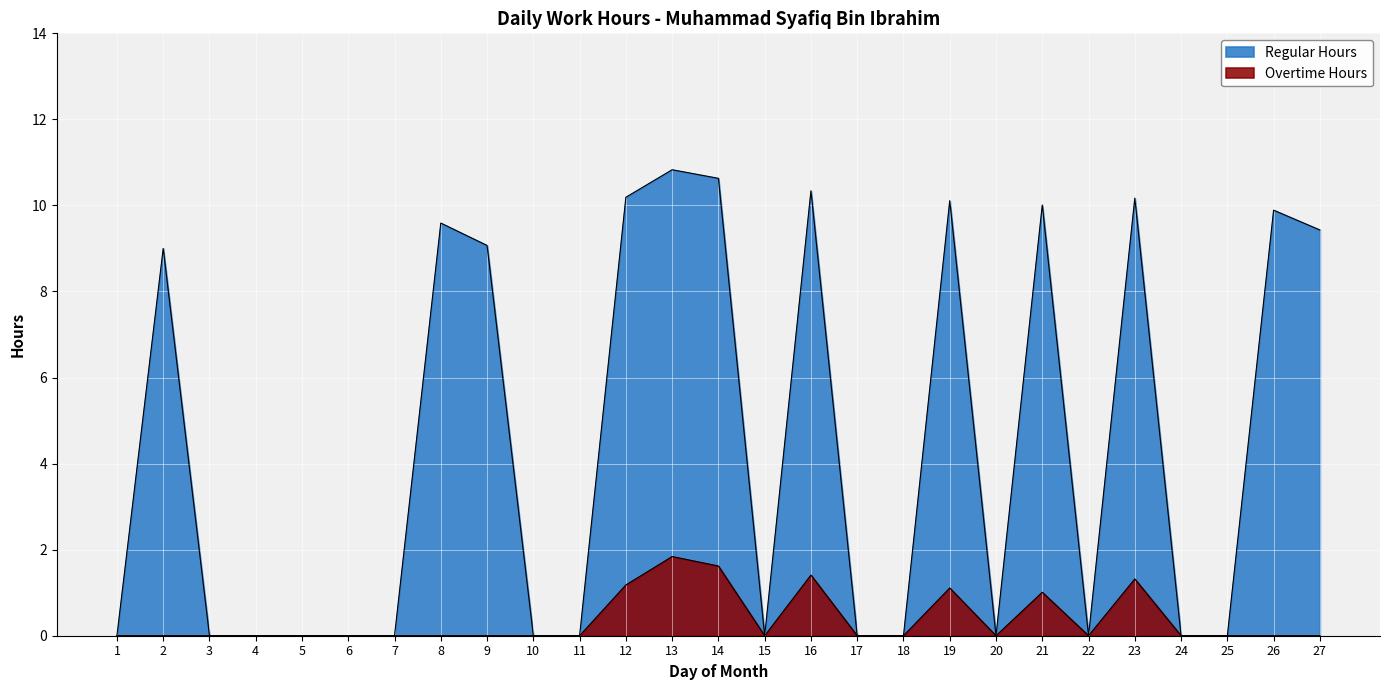

What is the change in value from 2 to 13?

+1.8